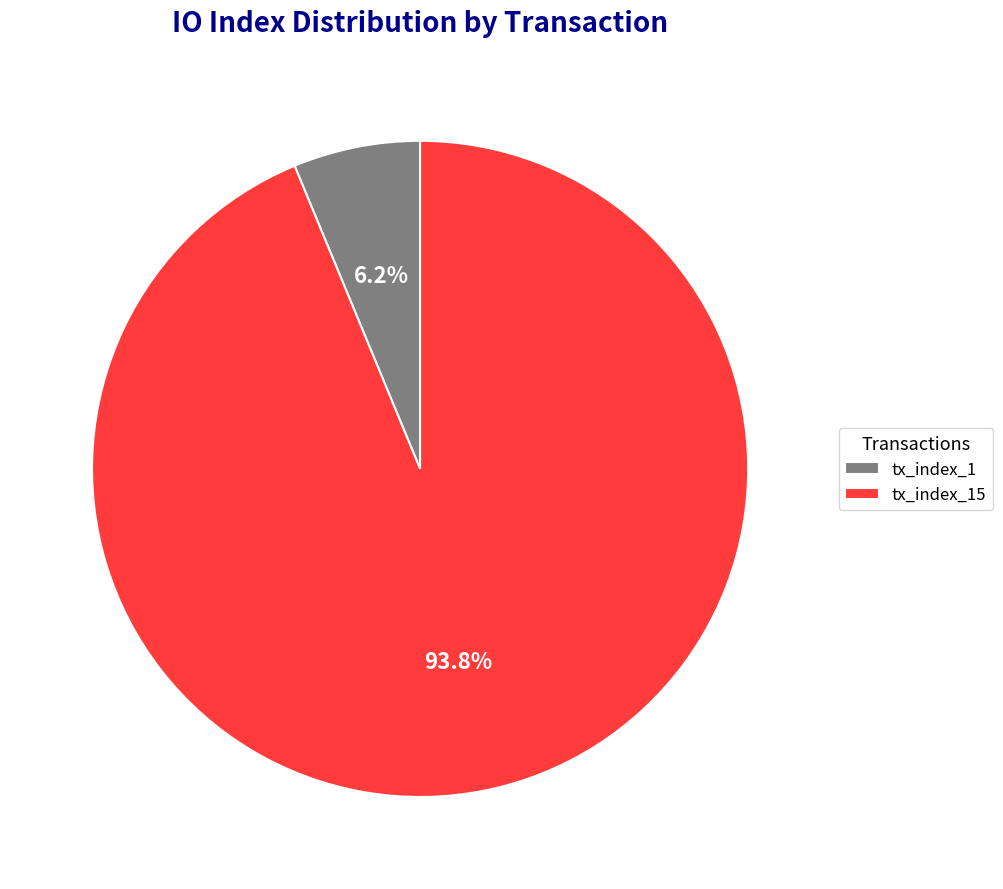

True or false: tx_index_15 accounts for 80% of the total.

False